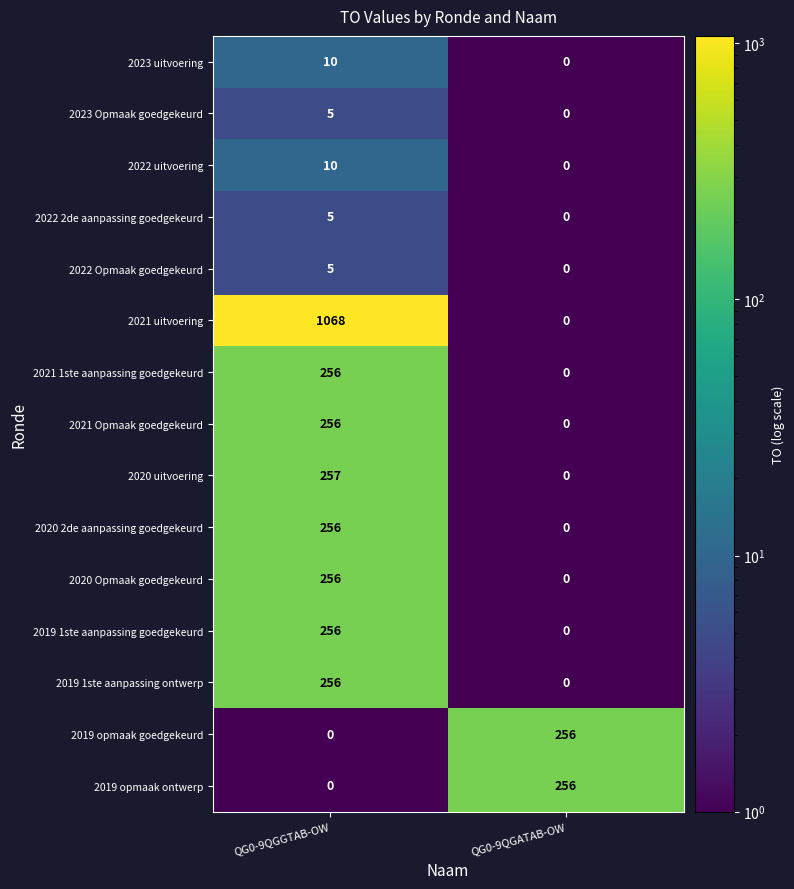

List the labels in order of 2019 opmaak goedgekeurd value, smallest first.

QG0-9QGGTAB-OW, QG0-9QGATAB-OW